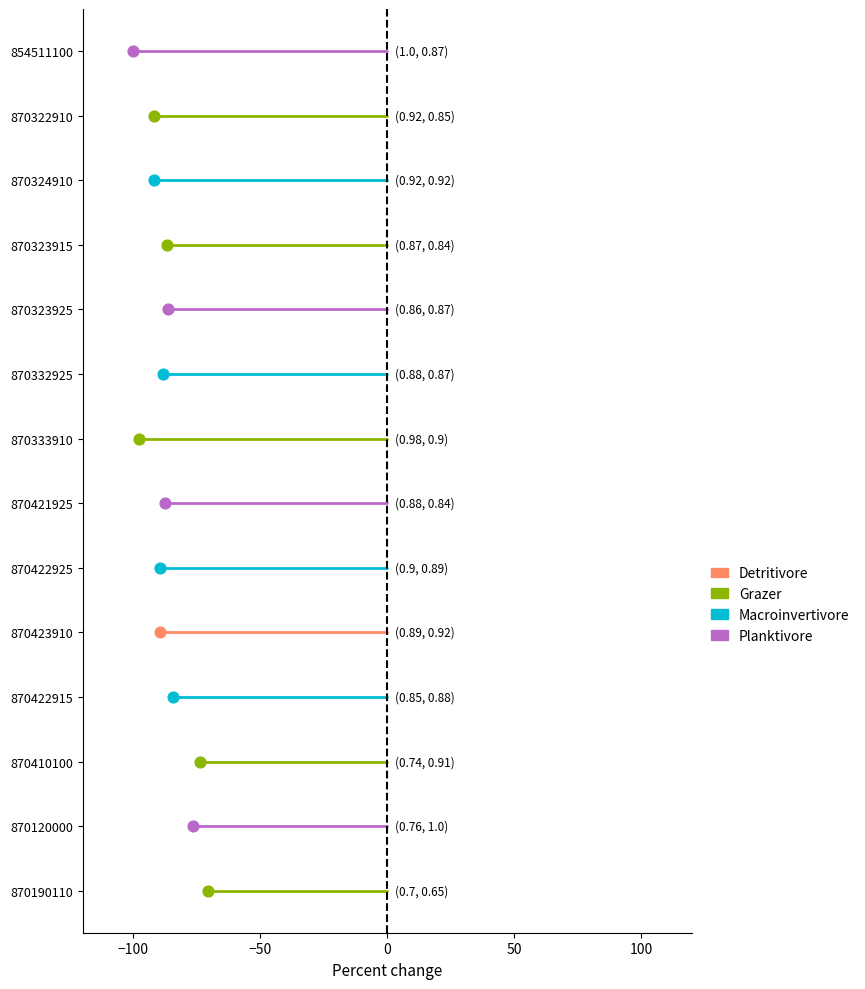

Is the value of Detritivore at −150 greater than the value of Macroinvertivore at −100?

No